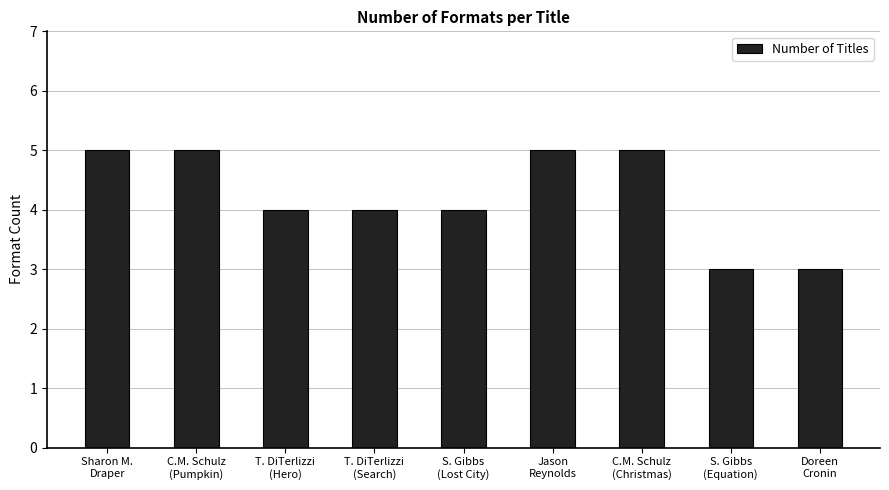

Are the bars grouped side by side (vs. stacked)?

No